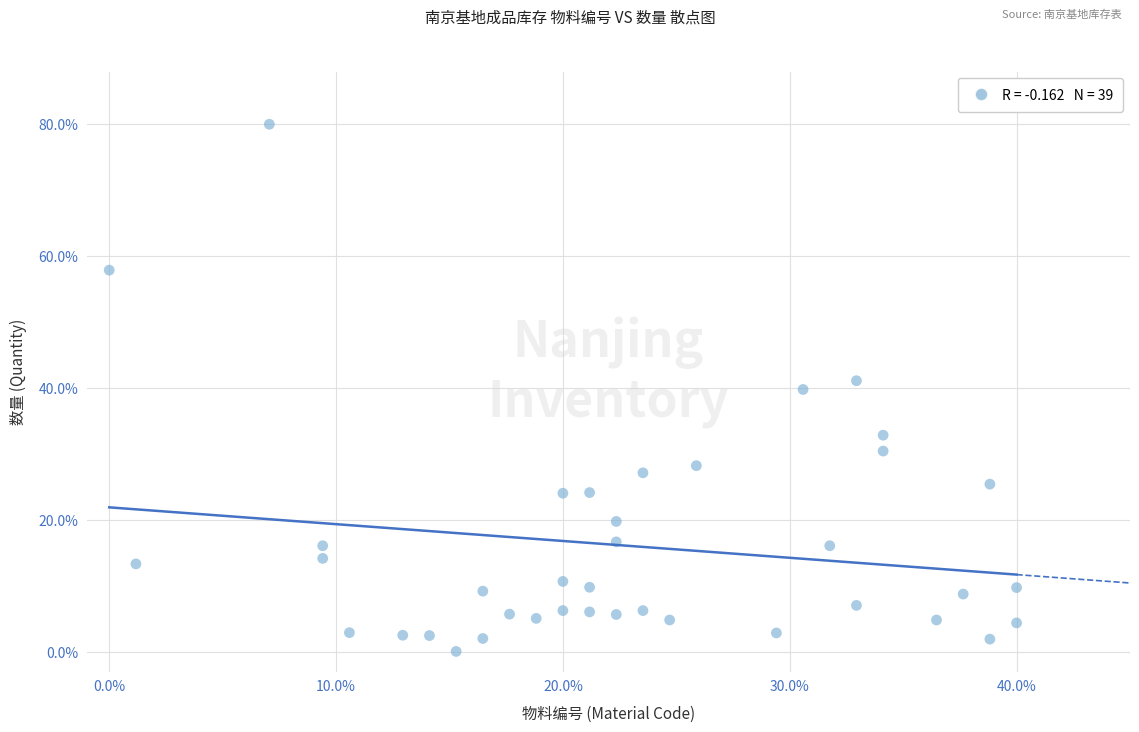

What is the range of Y values (max minus min)?

80.0